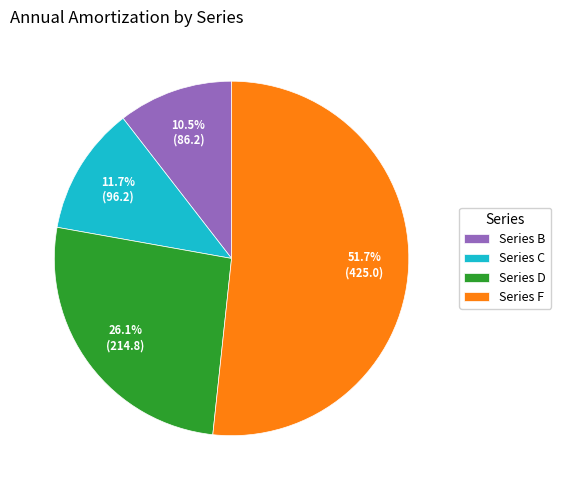

The Series F slice represents 52% of the pie. True or false?

True